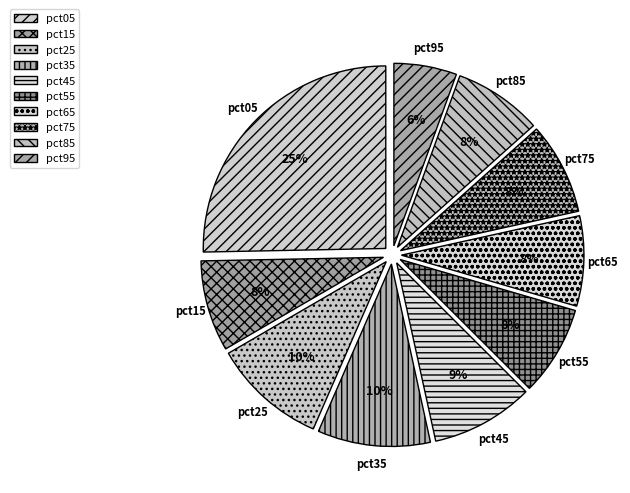

Do pct45 and pct95 together represent more than half of the pie?

No